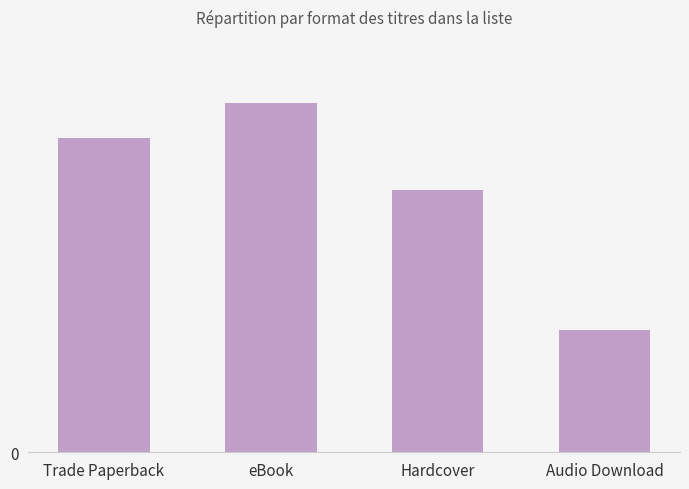

What is the sum of the values at eBook and Hardcover?

35